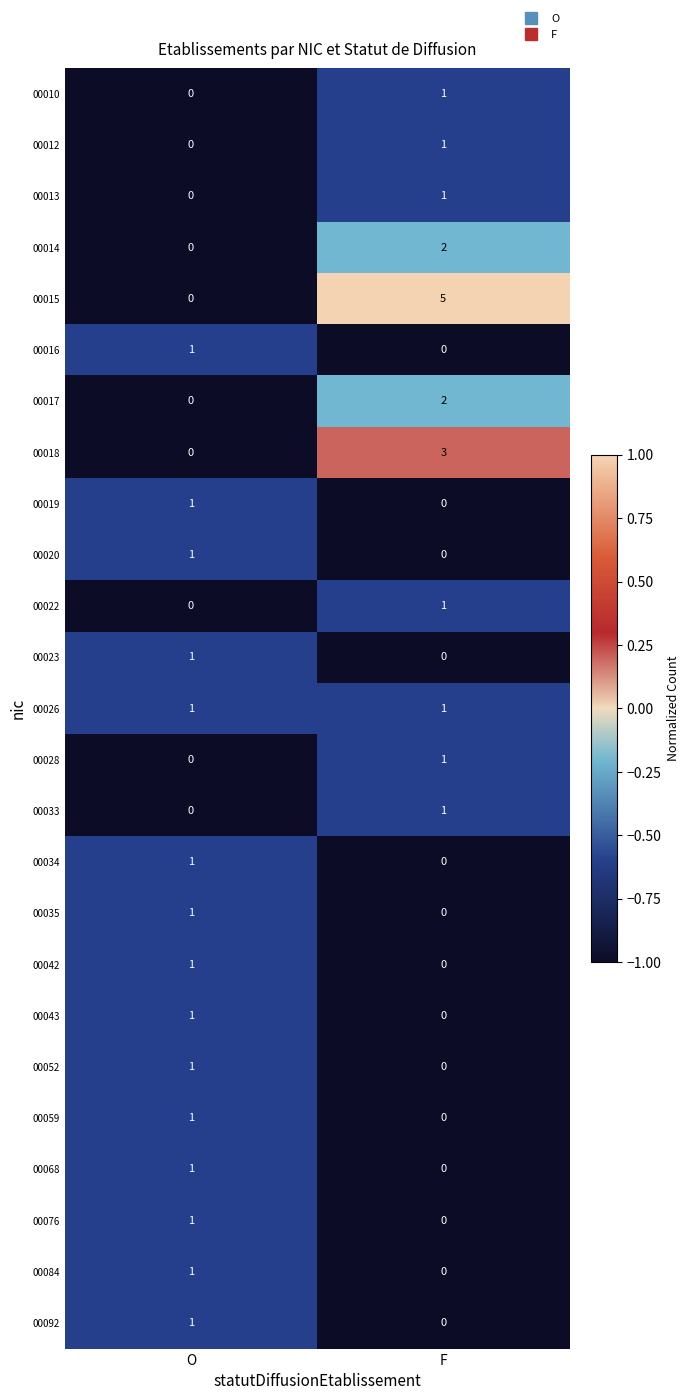

Which series has the widest spread of values?

00015